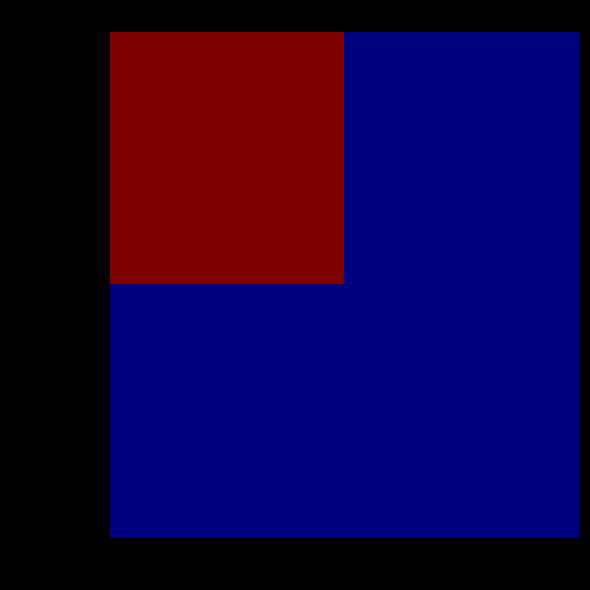

Which series has the widest spread of values?

WB60FV60AL